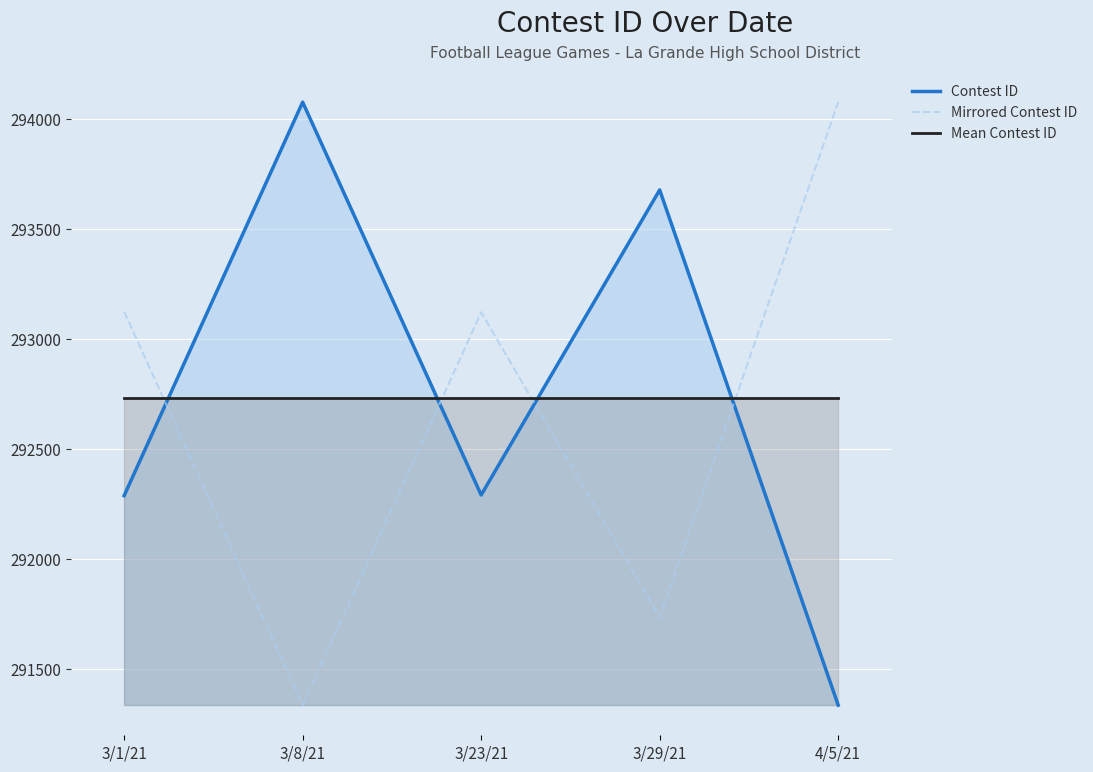

What is the smallest value displayed?

291335.0